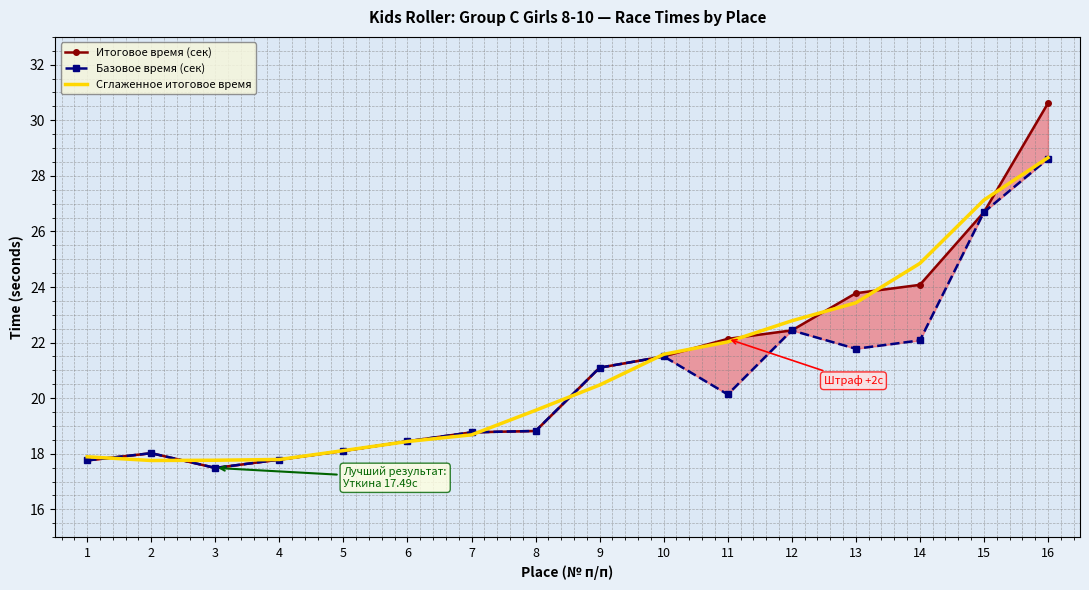

True or false: Итоговое время (сек) has more than 0 points higher than both neighbors.

True